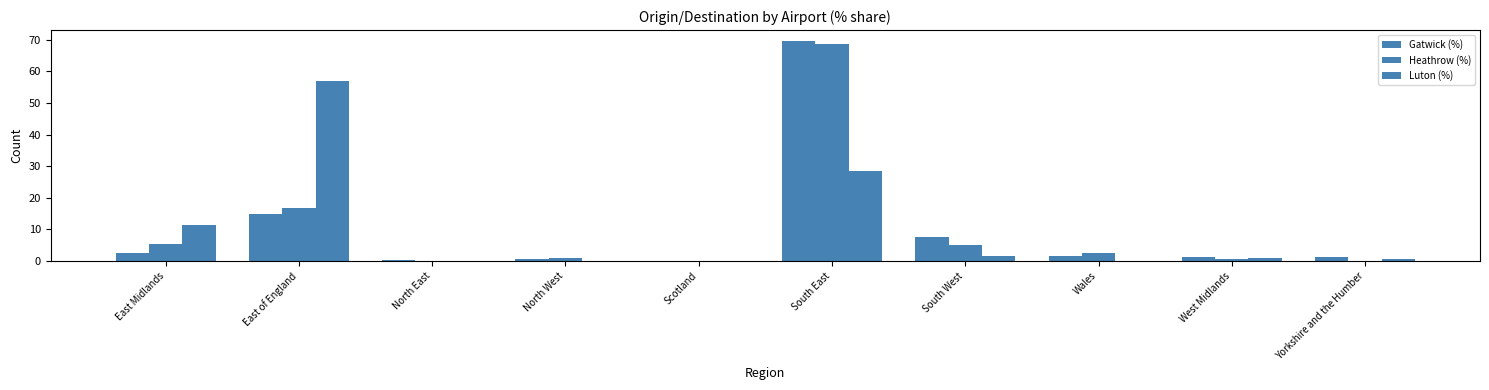

How many values in the Luton (%) series exceed 1?

5